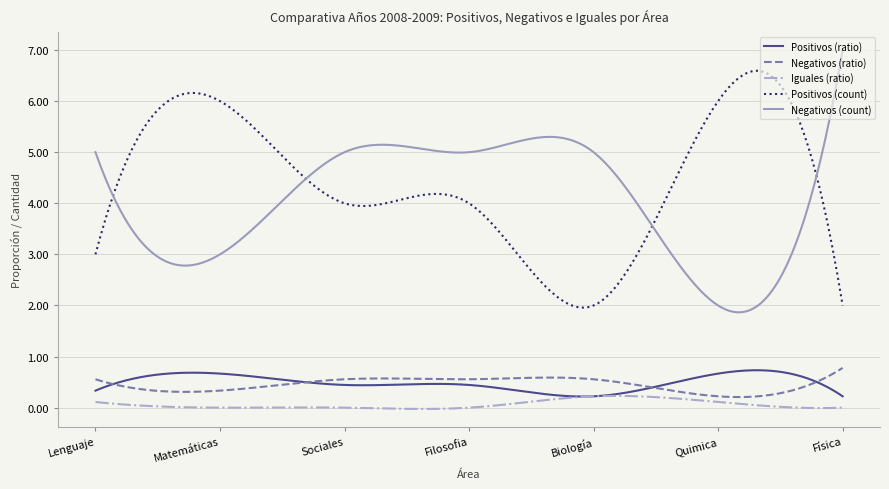

Which series has the widest spread of values?

Negativos (count)